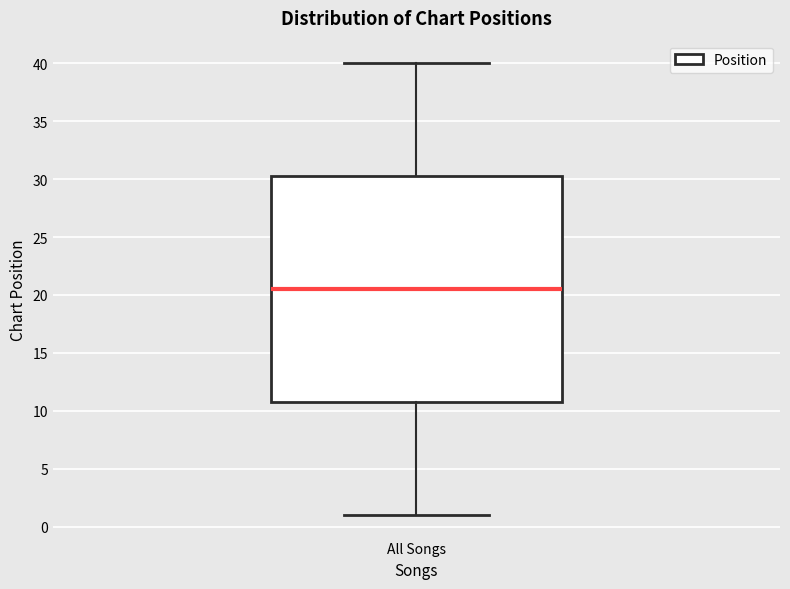

Where does the median line of the box for All Songs sit on the y-axis? The values are not printed on the chart, so give them approximately, as read against the axis.

20.5